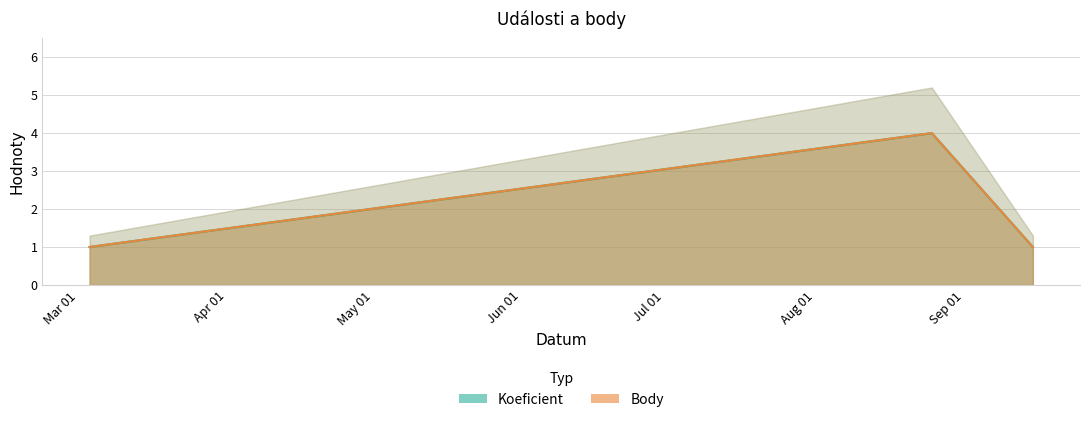

At how many categories does at least one series exceed 2?

1